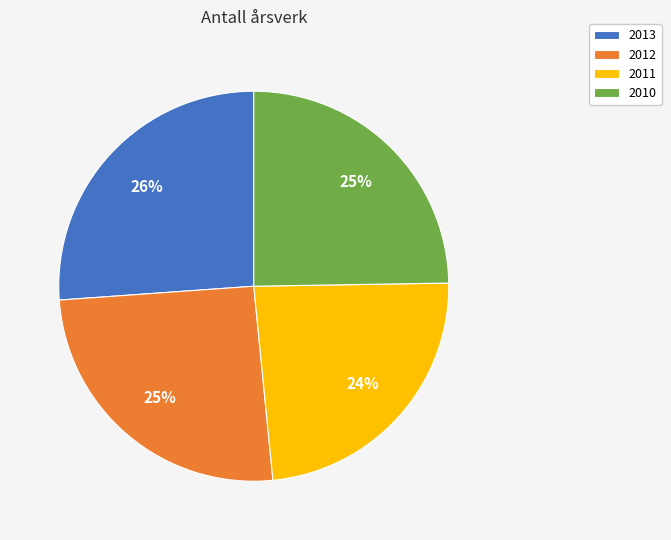

To the nearest percent, what is the average slice percentage?

25%